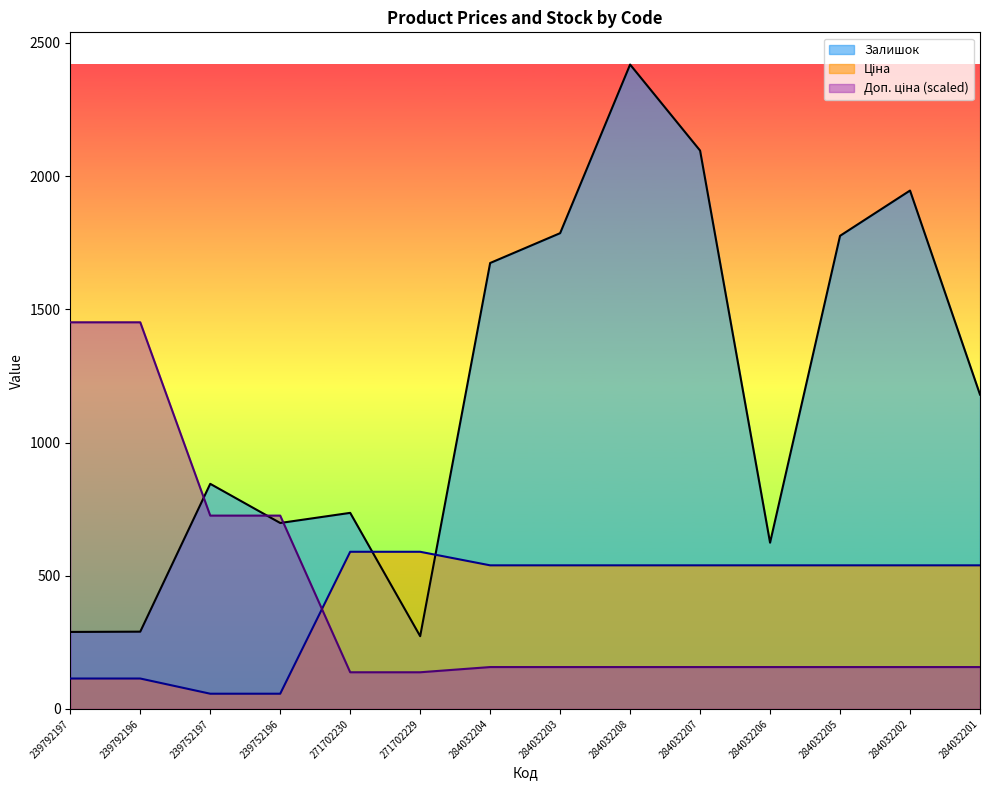

What is the total value across all series at 239752197?

1627.8